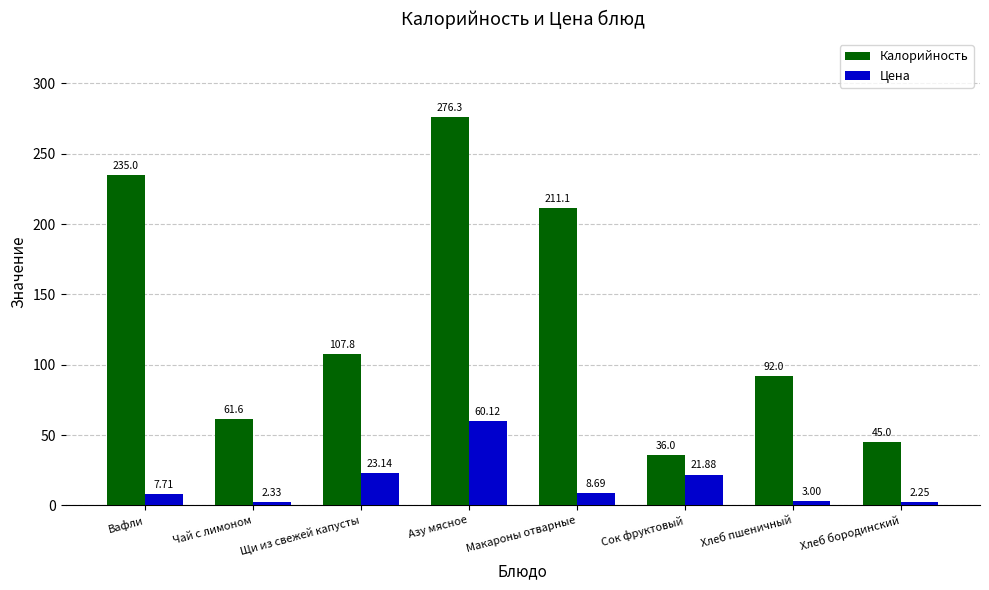

True or false: Цена has a value of 3.0 at Хлеб пшеничный.

True